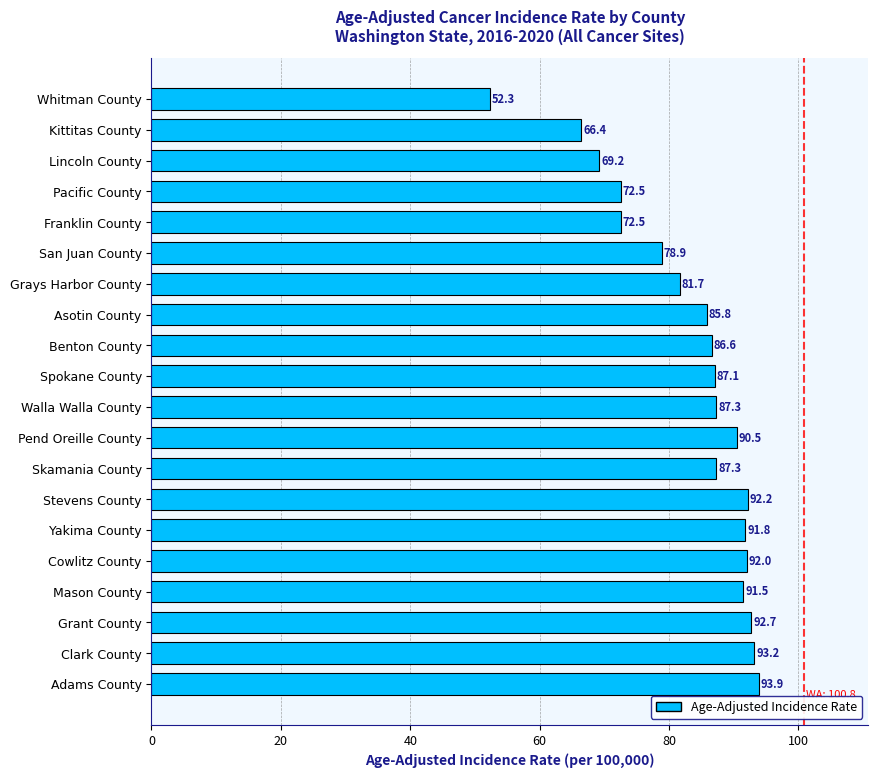

What is the value of the 19th bar from the top?

93.2